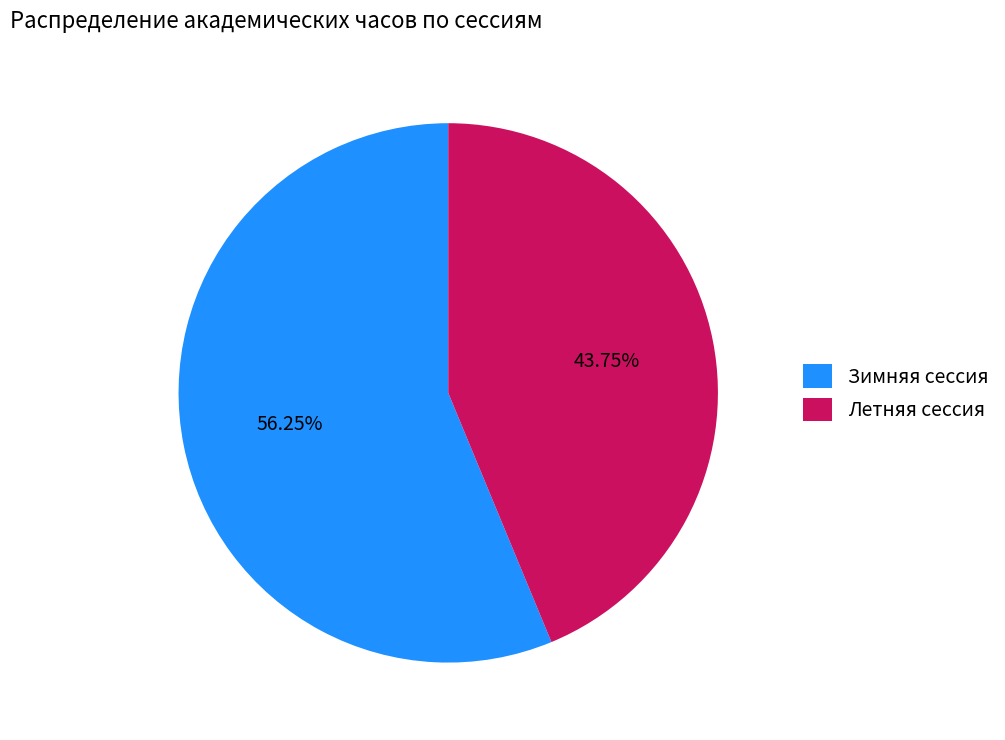

Between Летняя сессия and Зимняя сессия, which is larger?

Зимняя сессия